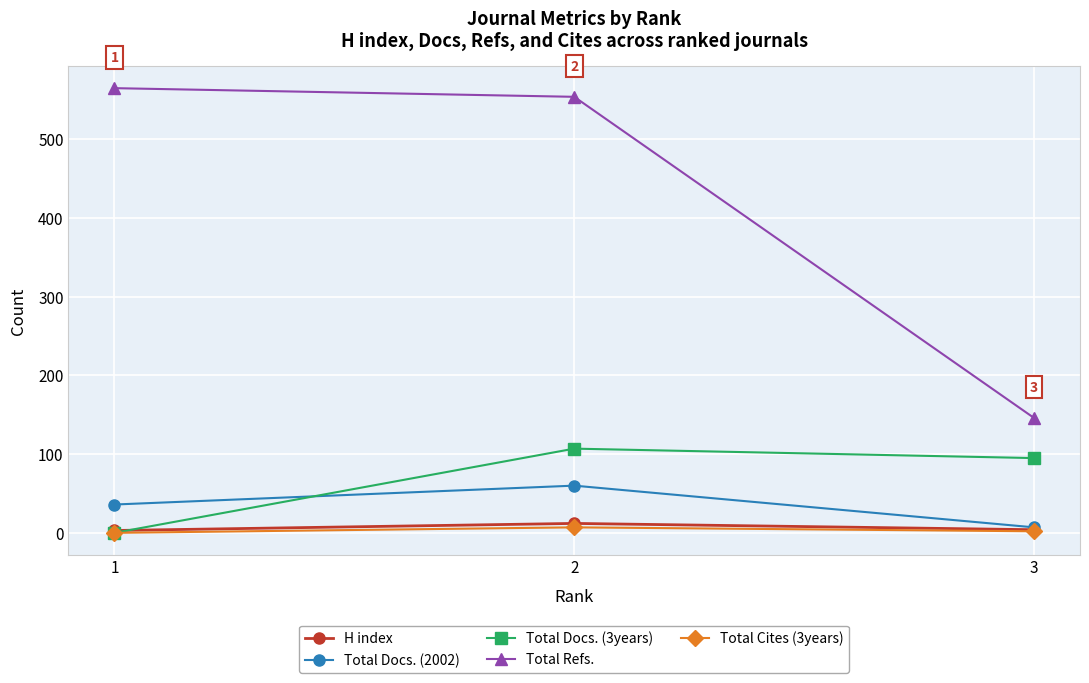

Count the number of data series in this chart.

5